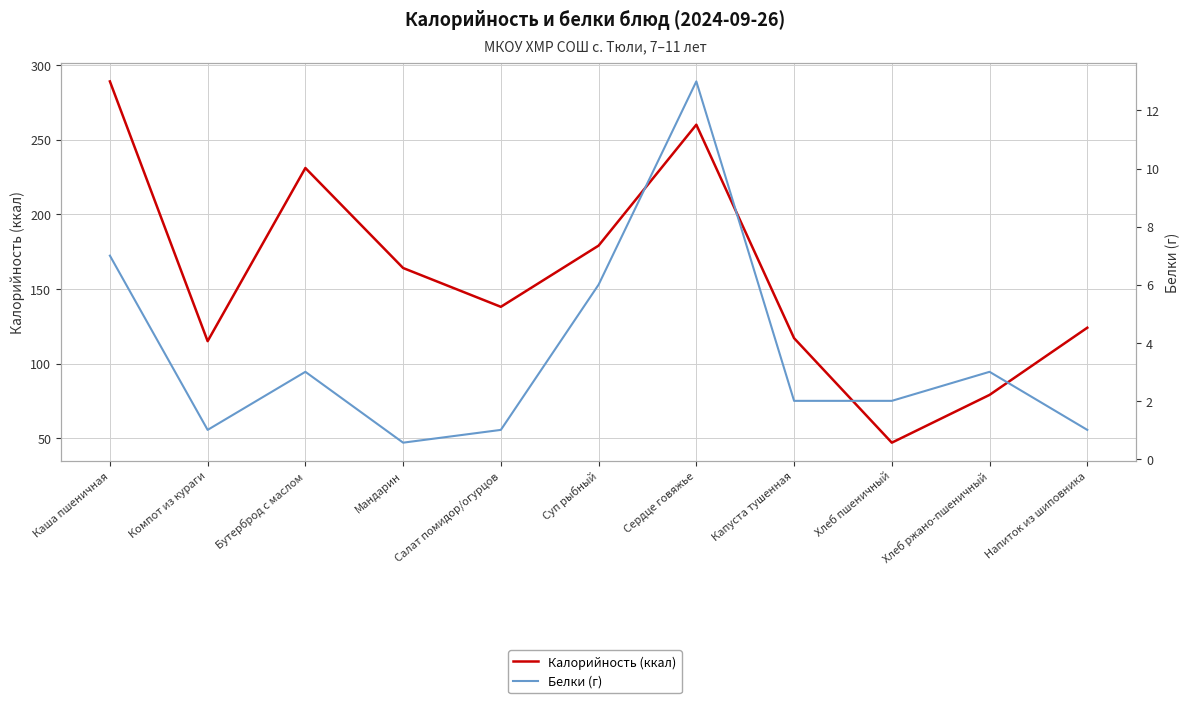

What is the label of the 6th point from the right?

Суп рыбный